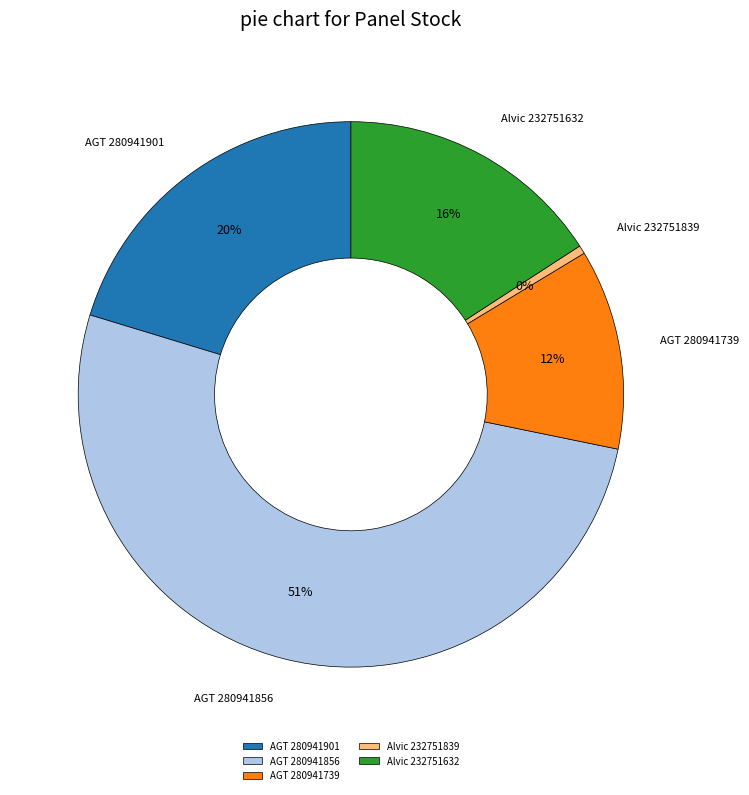

How many slices are in this pie chart?

5